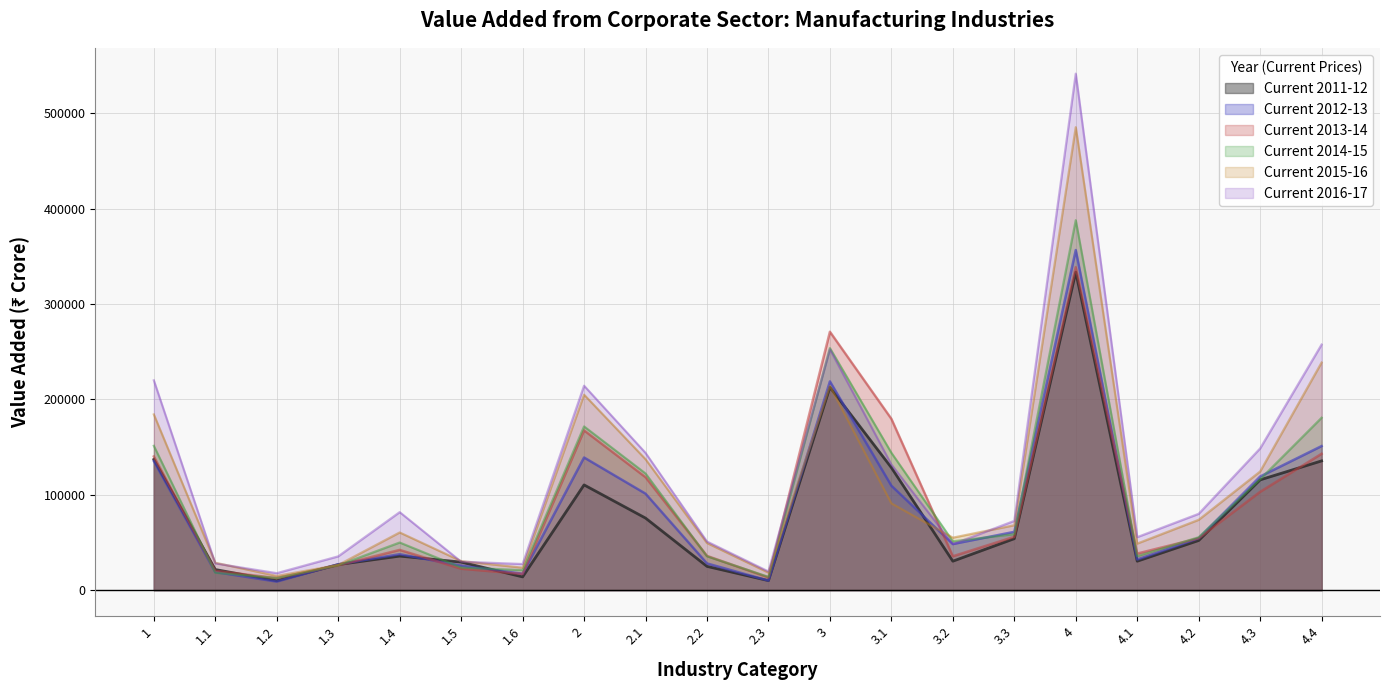

How many data points does each series have?

20